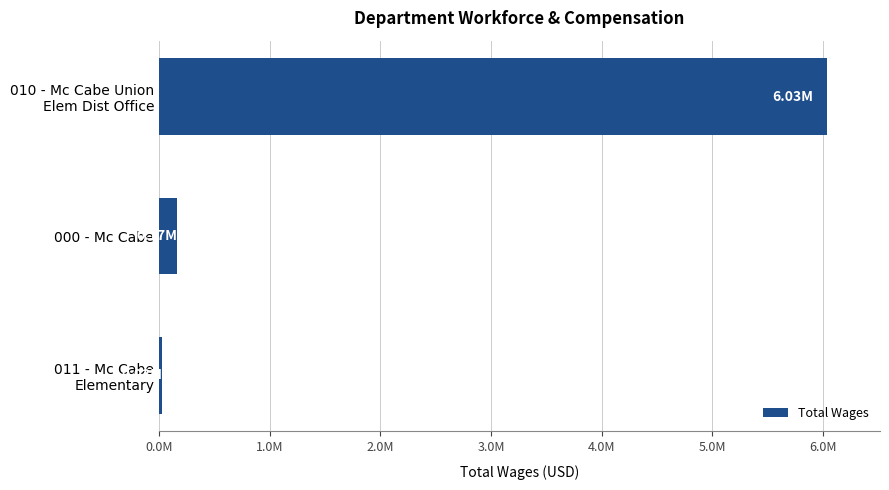

Does the chart contain stacked bars?

No